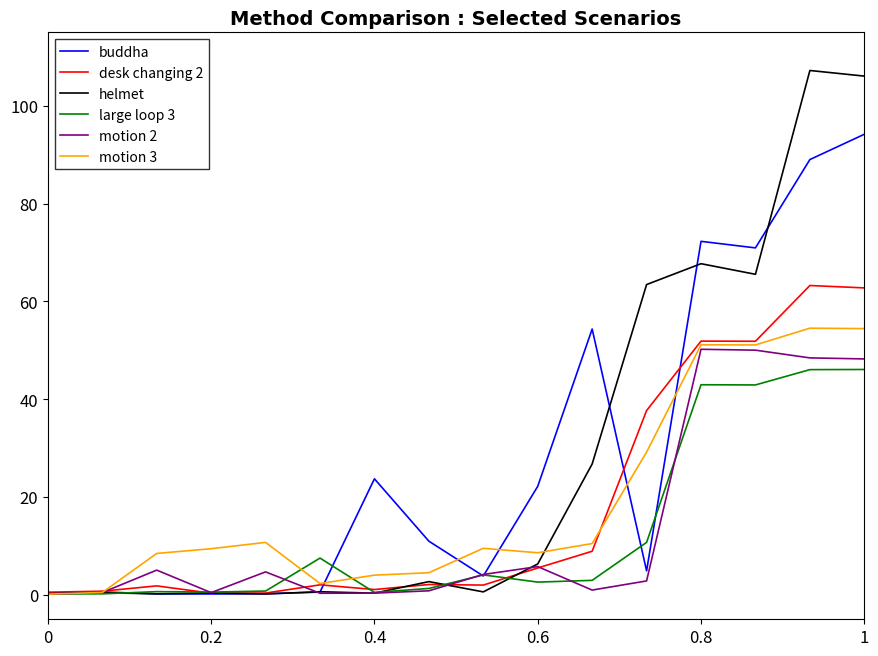

Which series has the widest spread of values?

helmet